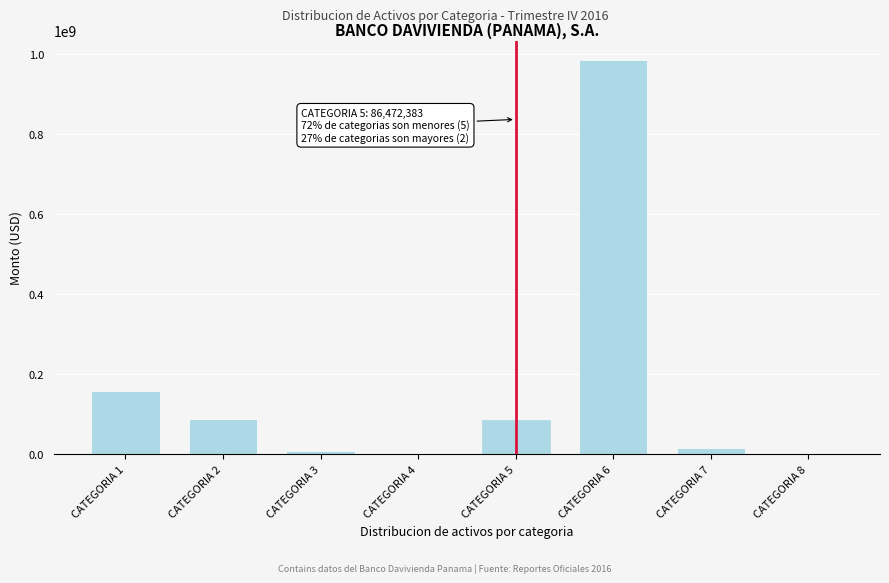

What is the change in value from CATEGORIA 1 to CATEGORIA 5?

-71218982.8